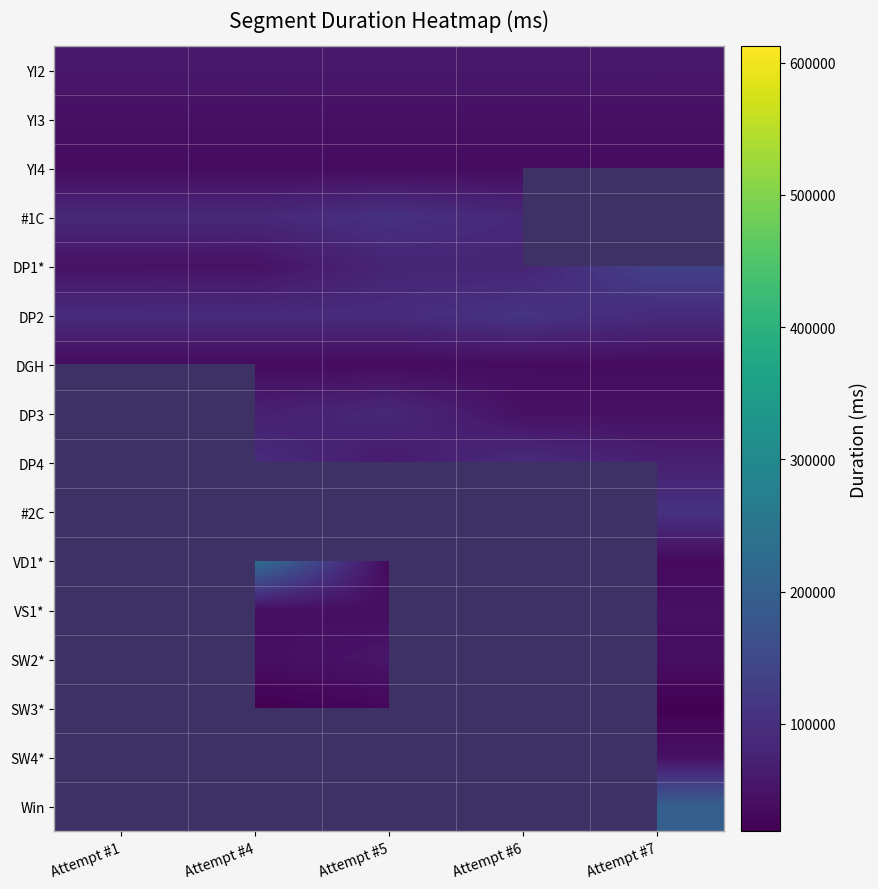

The value of SW4* at Attempt #7 is 46098.0. True or false?

True